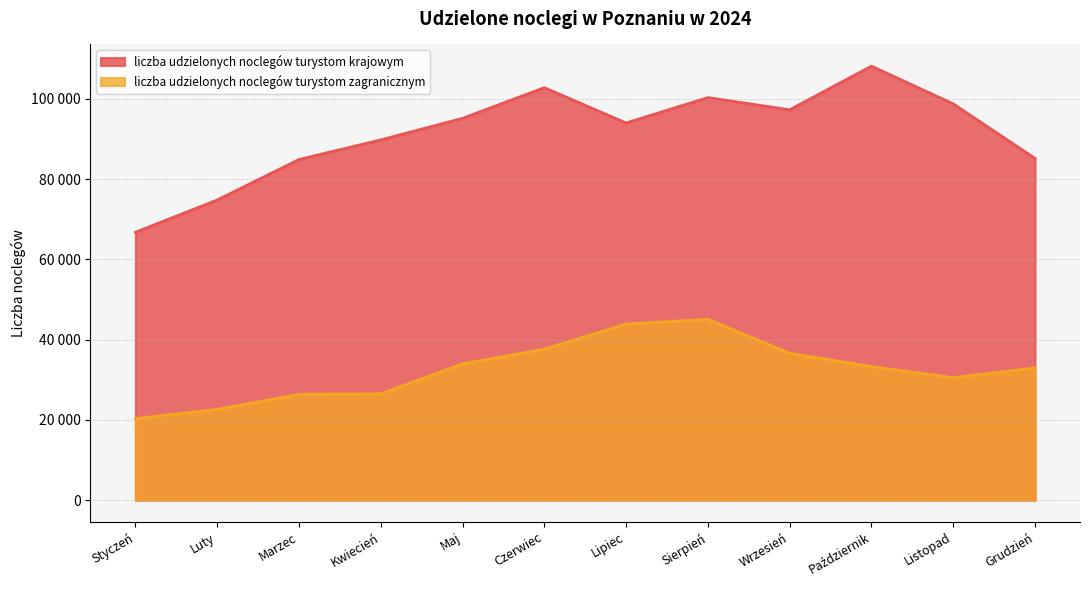

What is the average value of the liczba udzielonych noclegów turystom zagranicznym series?

32478